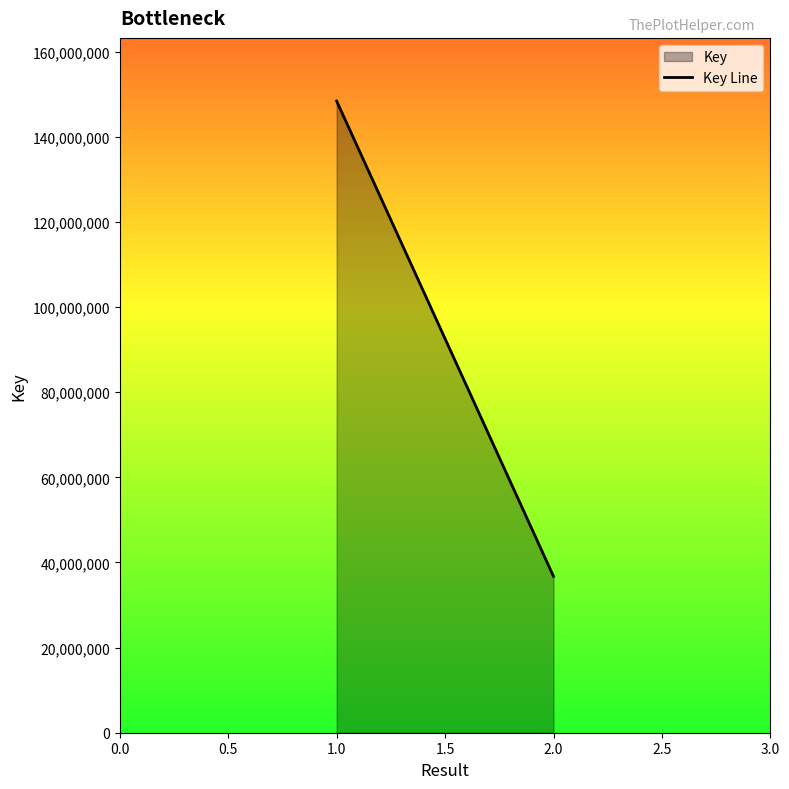

What is the sum of the values at 1.0 and 2.0?

185168355